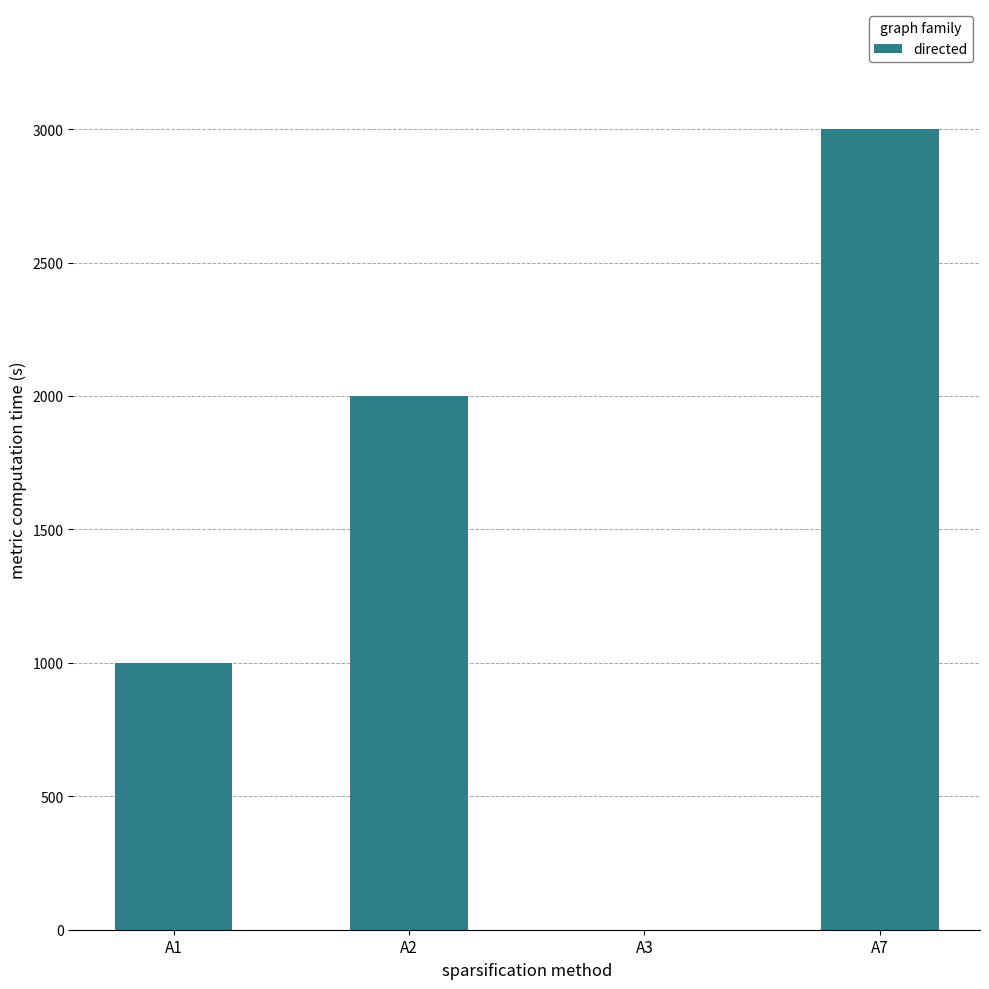

At which label is the value closest to 1500?

A1